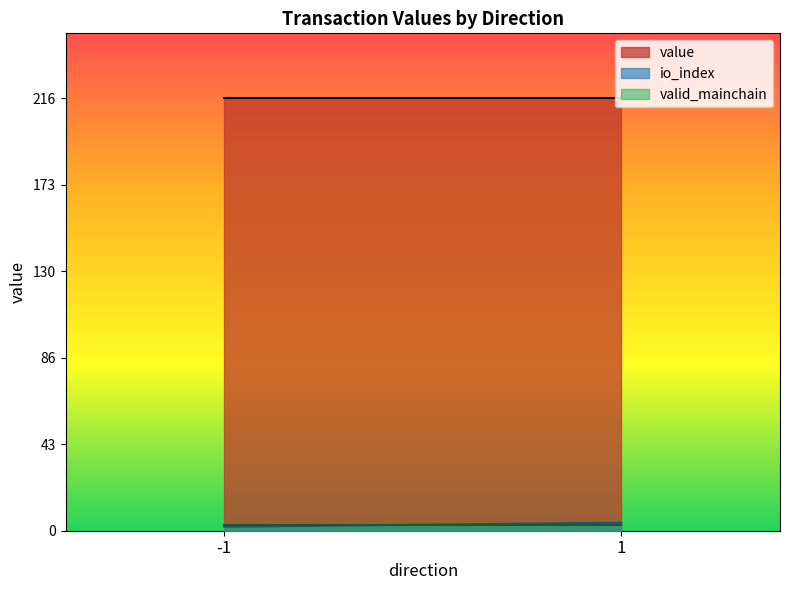

Count the number of categories in the chart.

2